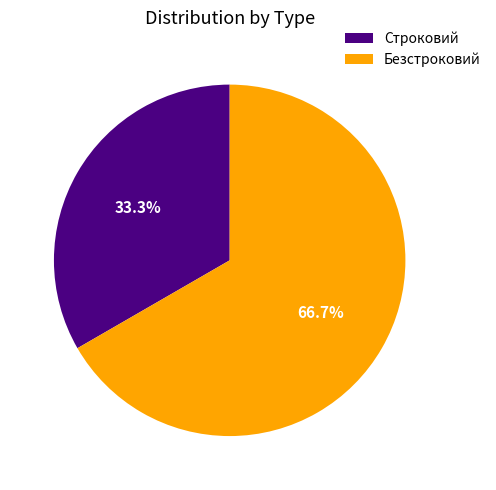

To the nearest percent, what is the combined percentage of Безстроковий and Строковий?

100%